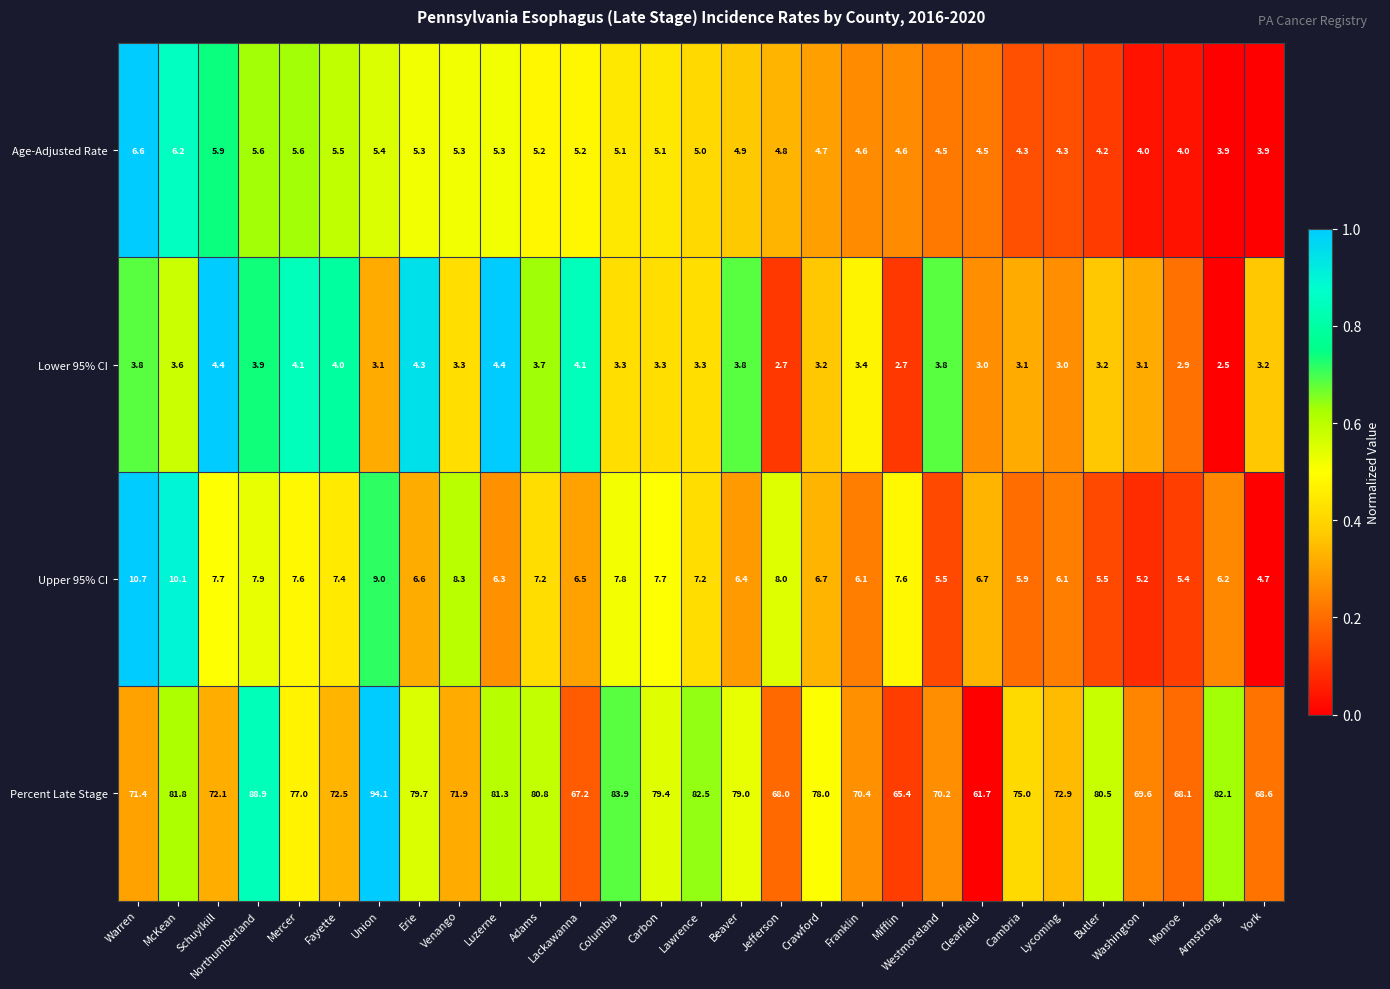

Which series has the largest total across all categories?

Percent Late Stage